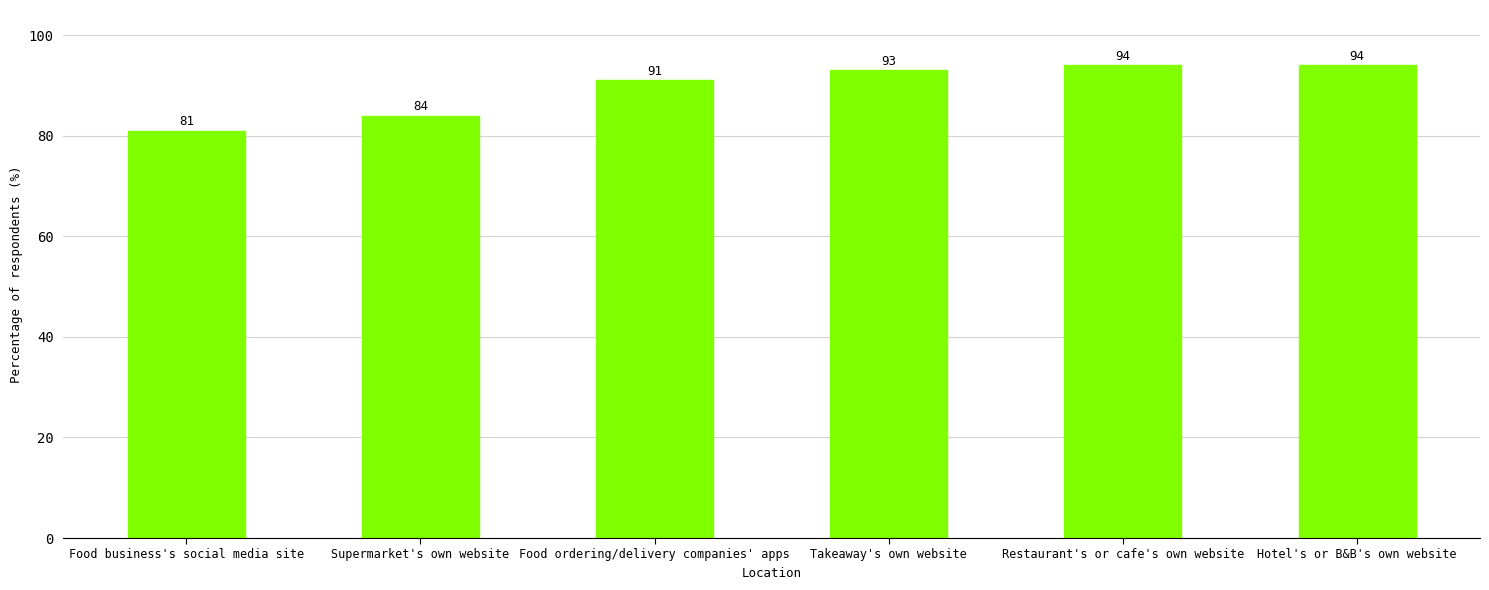

True or false: the data shows 93 at Takeaway's own website.

True